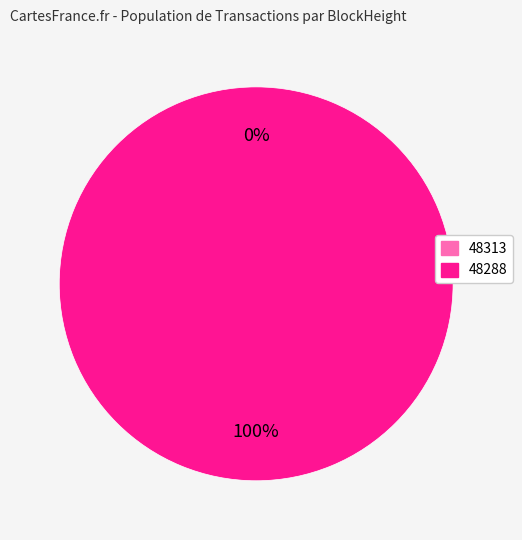

Is the sum of 48313 and 48288 greater than half?

Yes